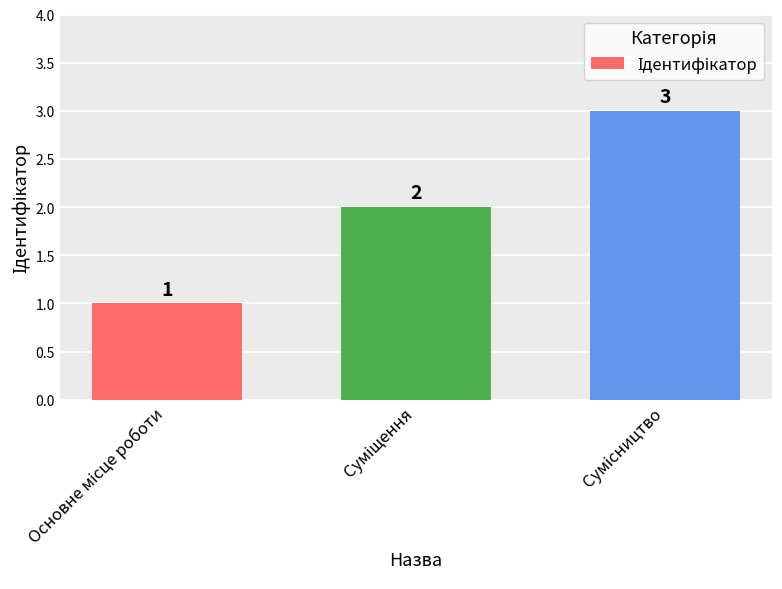

How many data points does each series have?

3